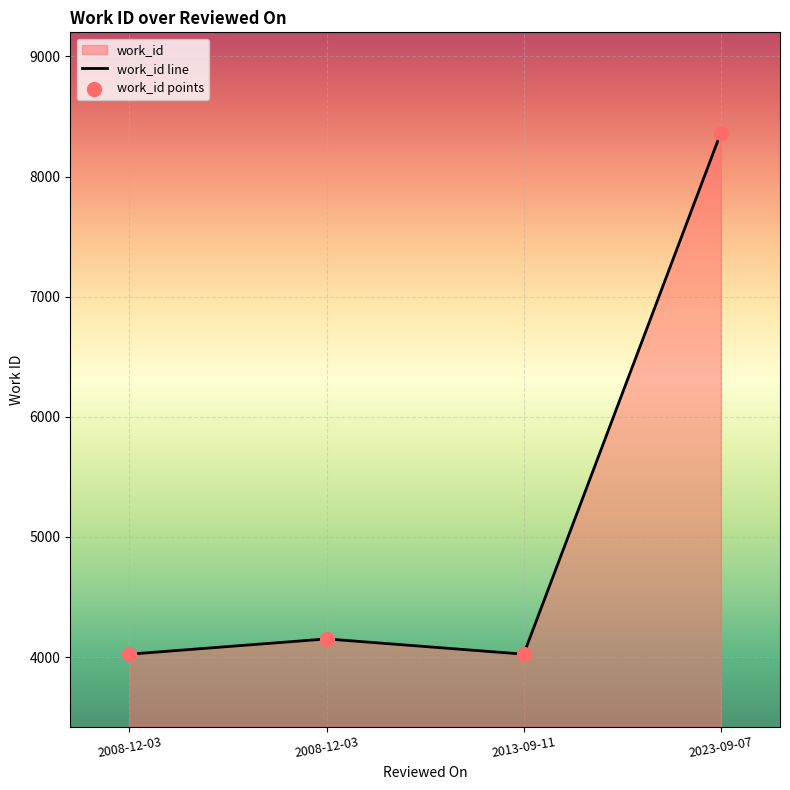

What is the ratio of the value at 2008-12-03 to the value at 2023-09-07?

0.5